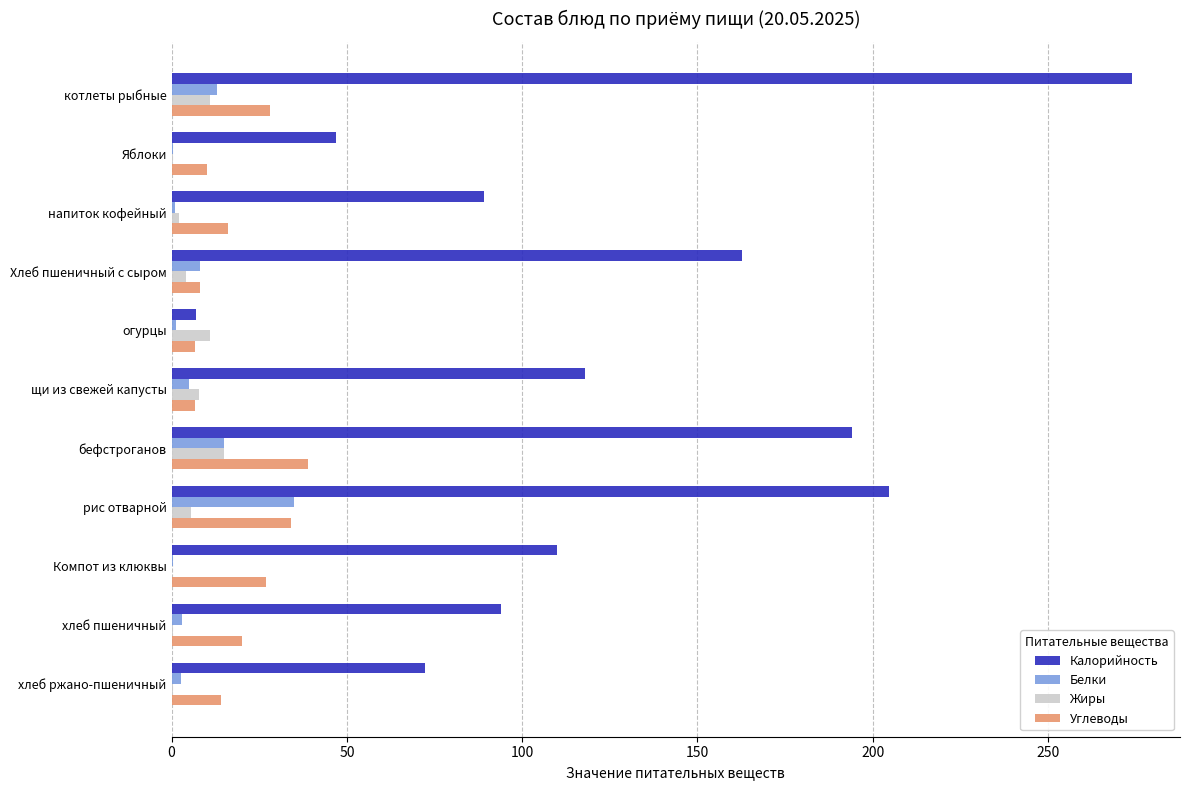

At which category is the sum across all series the highest?

котлеты рыбные